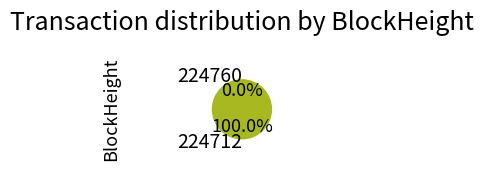

Is there any slice that represents more than half of the pie?

Yes